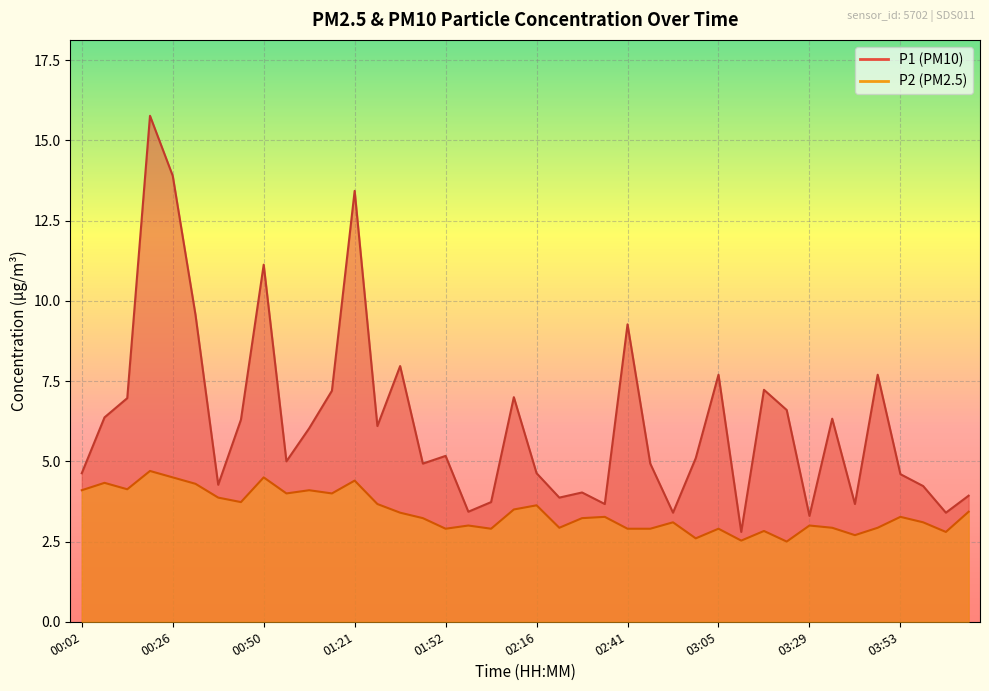

What position from the left is 01:34?

14